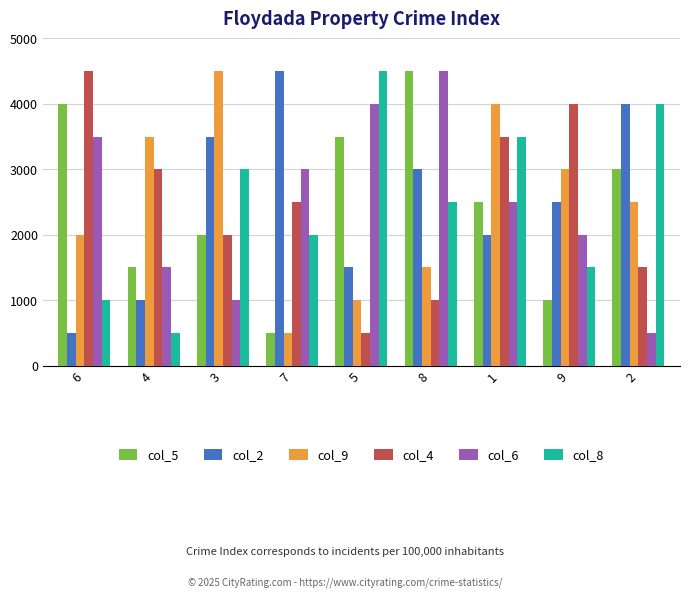

At which label does col_8 reach its minimum?

4